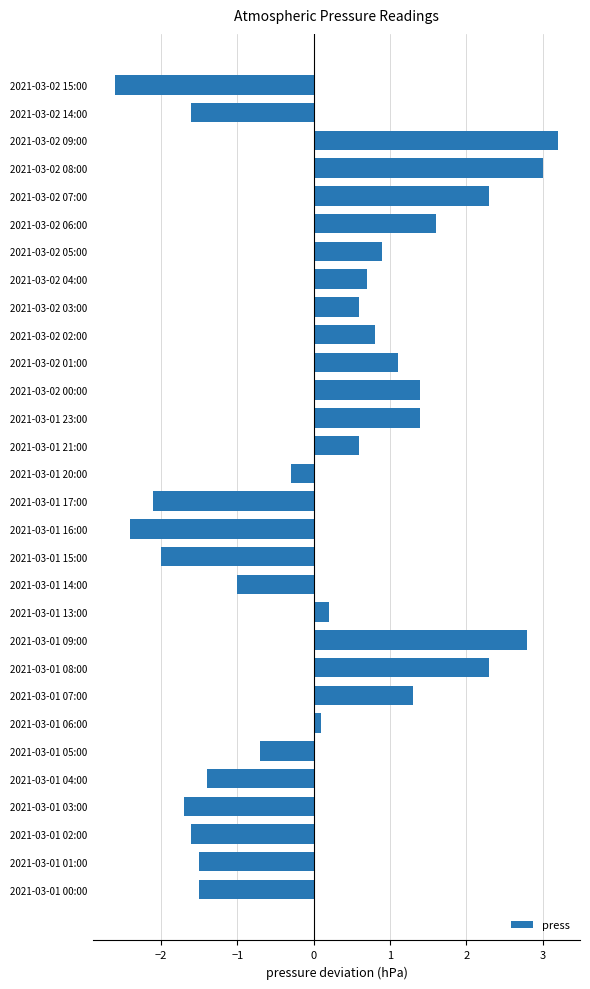

What is the difference between the values at 2021-03-02 09:00 and 2021-03-01 03:00?

4.9